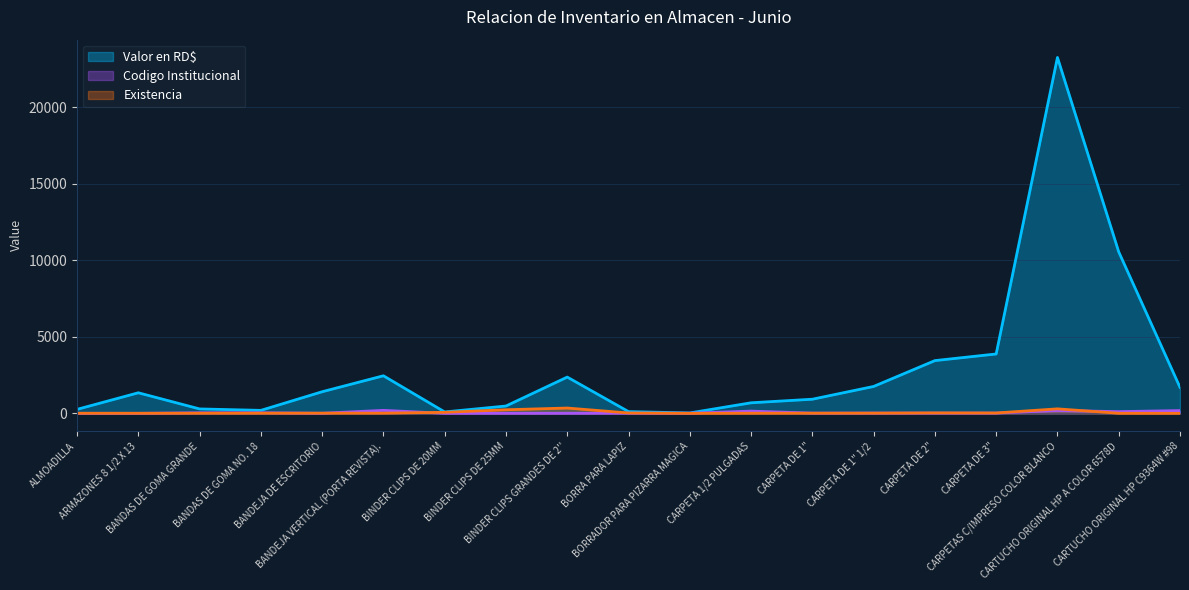

Where is the first local minimum for Codigo Institucional?

ARMAZONES 8 1/2 X 13